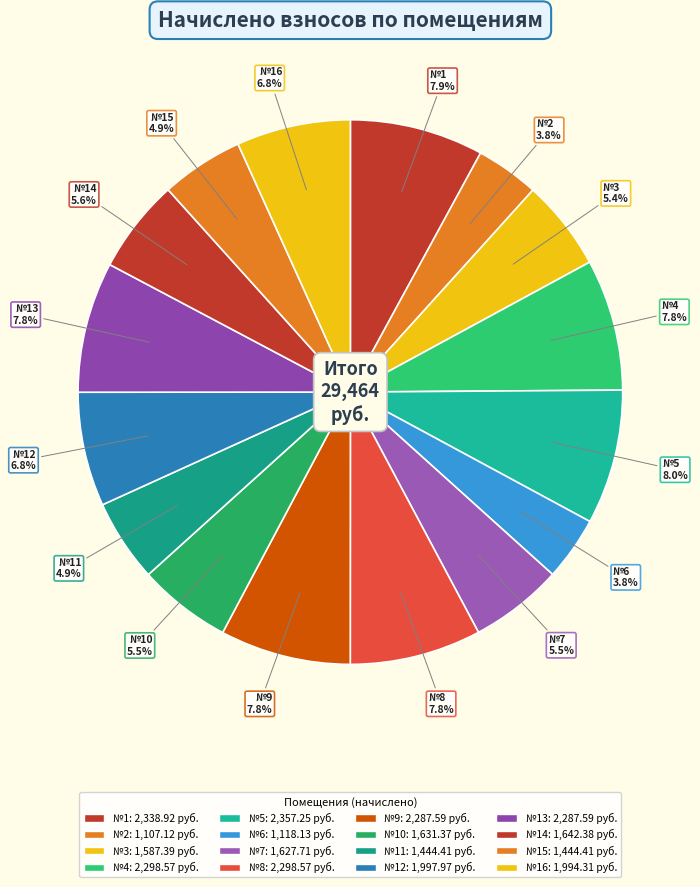

To the nearest percent, what is the difference between the largest and smallest slice percentages?

4%